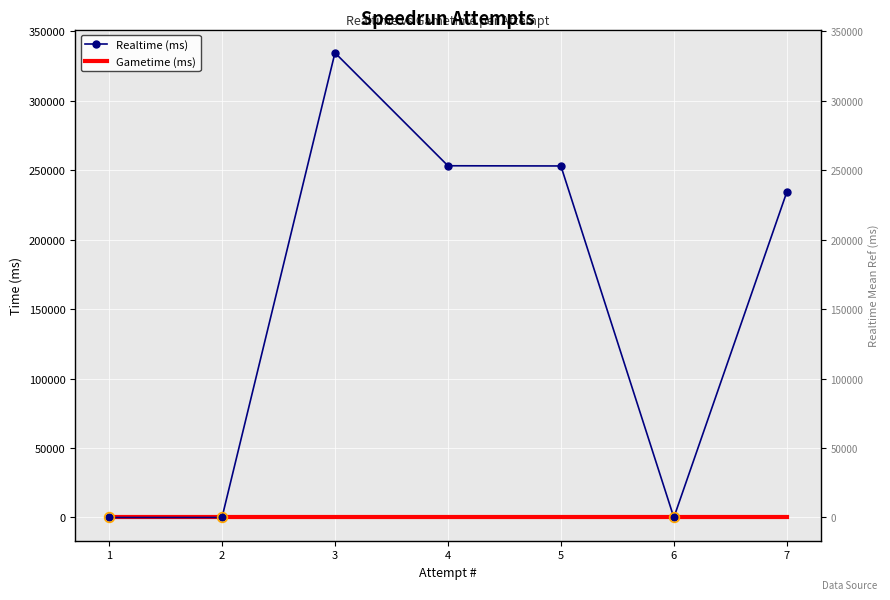

Is the value of Realtime (ms) at 1 greater than the value of Gametime (ms) at 1?

No